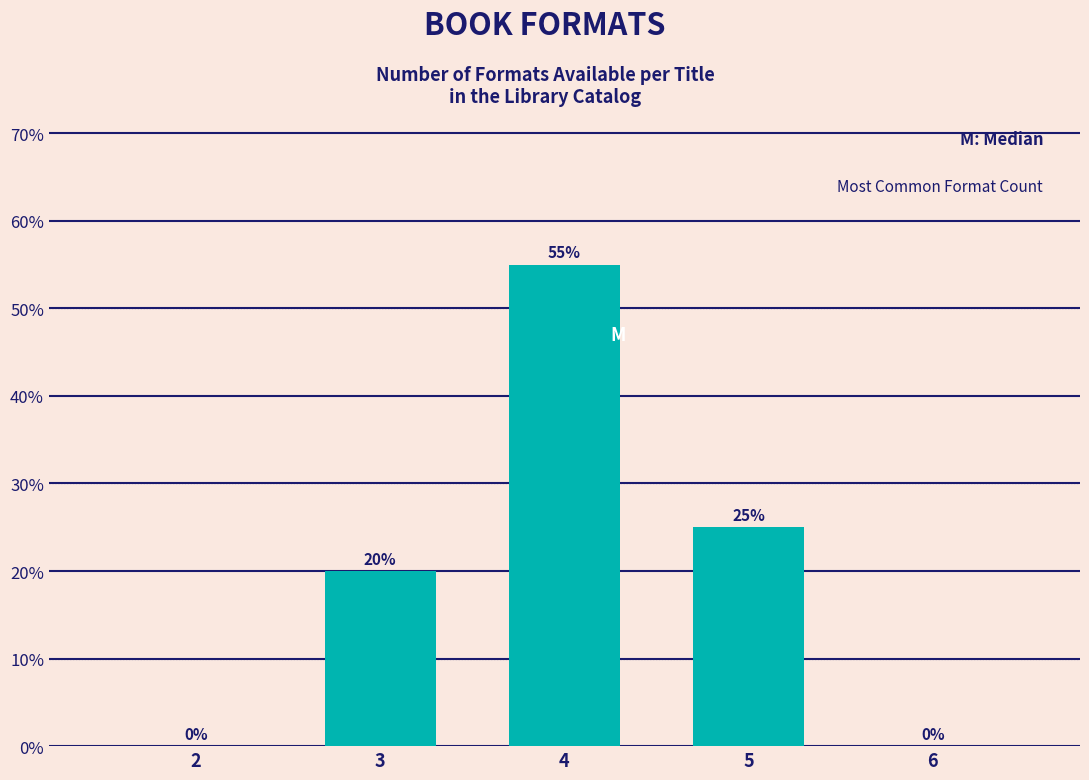

Reading right to left, transcribe all the data shown in this chart.

6=0.0	5=25.0	4=55.0	3=20.0	2=0.0